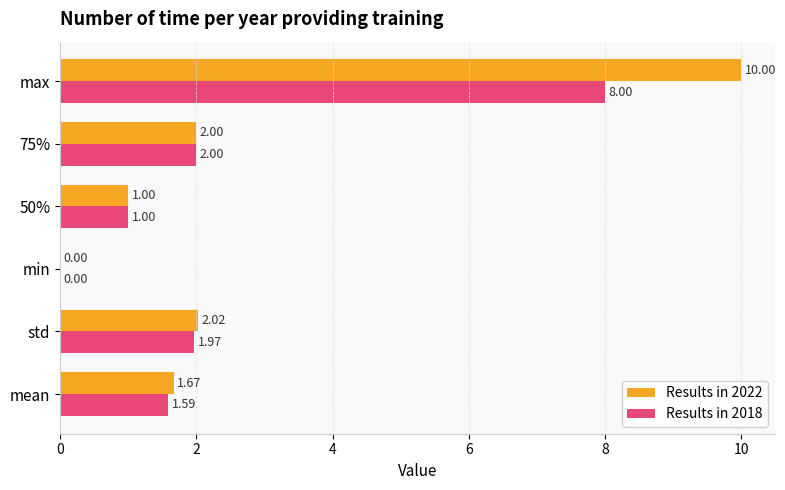

At which label does Results in 2022 reach its peak?

max